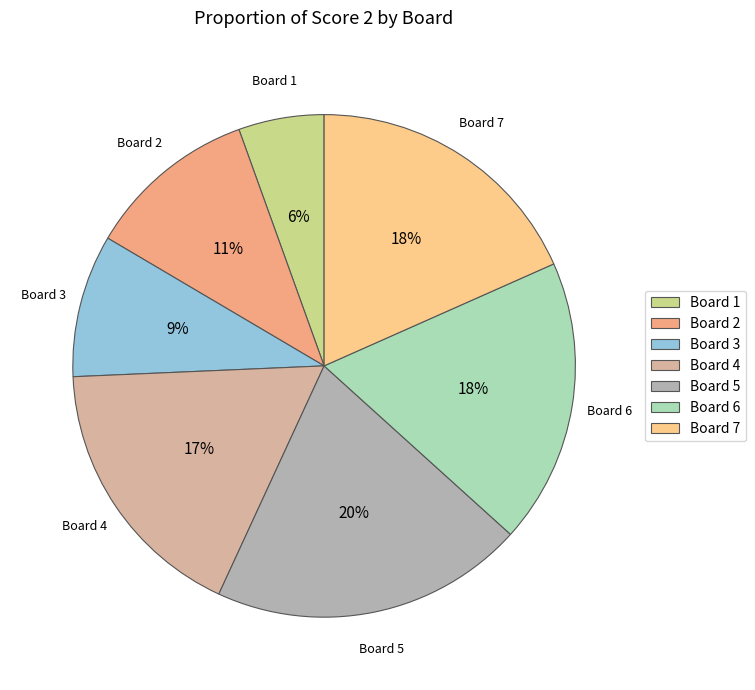

The Board 6 slice represents 18% of the pie. True or false?

True